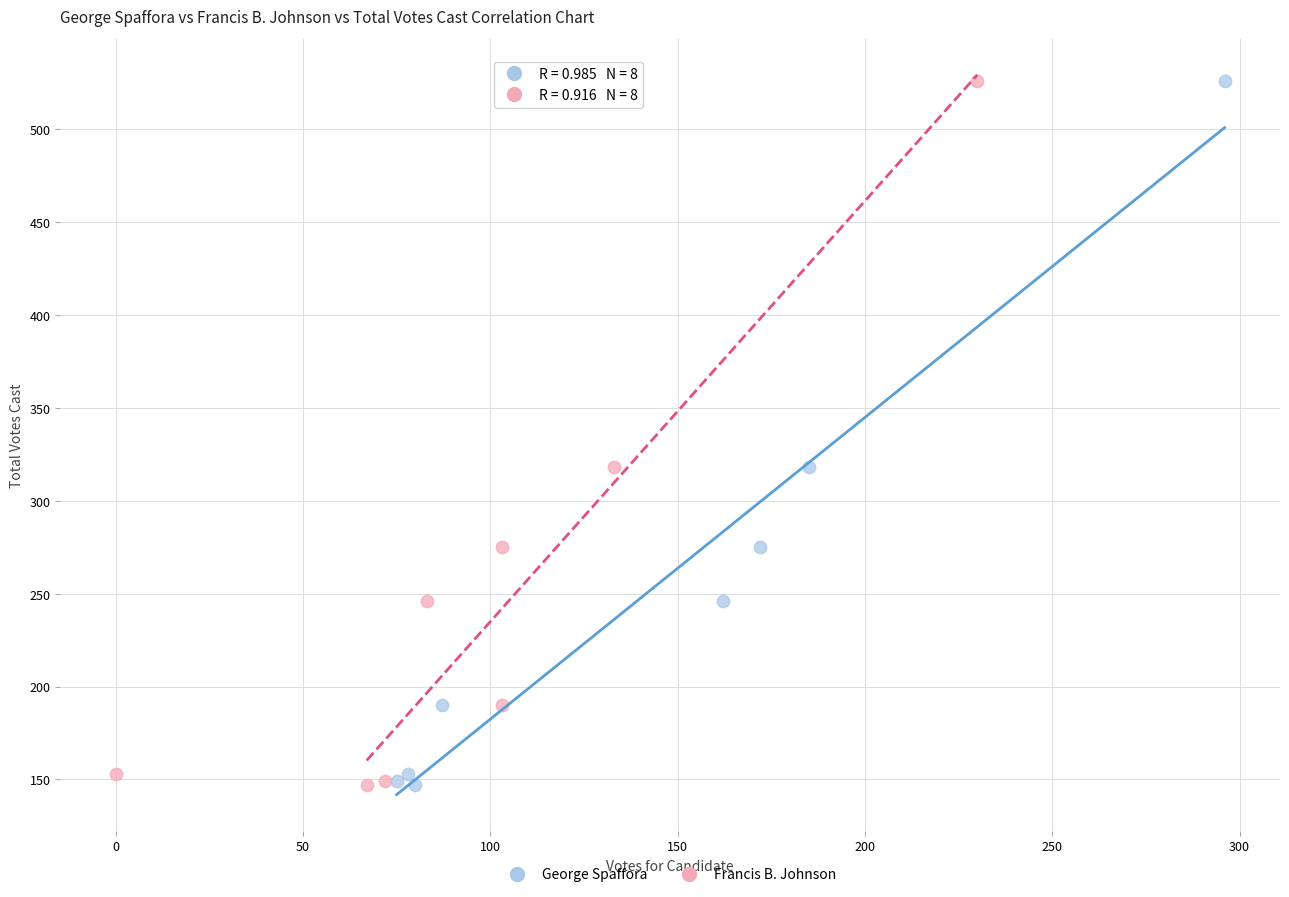

What are all the series names shown in the legend?

George Spaffora, Francis B. Johnson